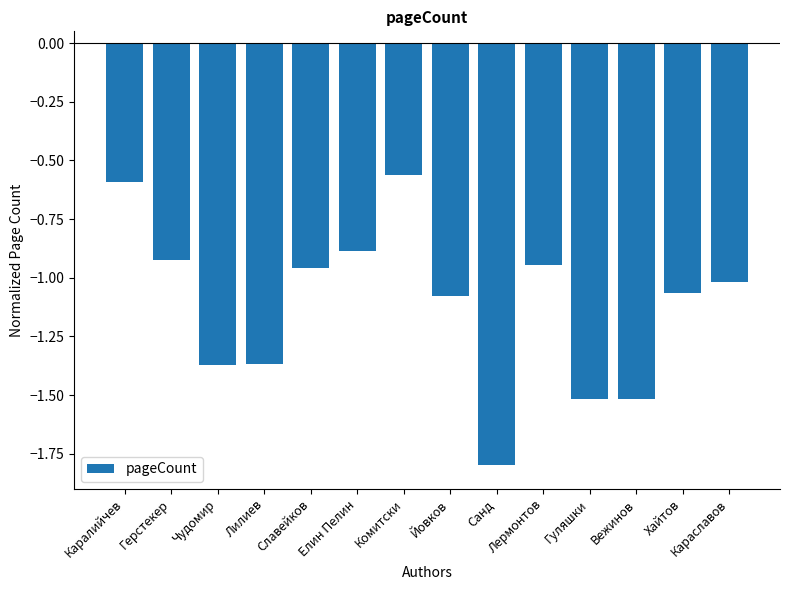

At which category does the chart reach its minimum across all series?

Санд